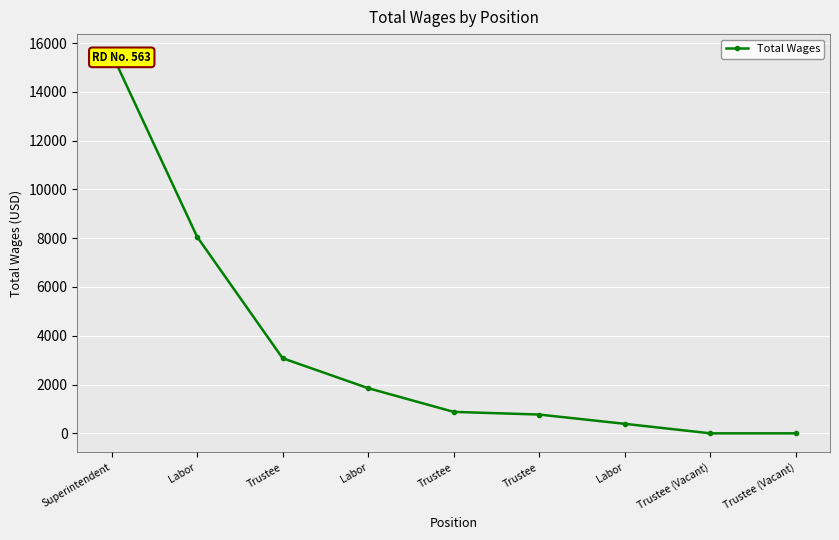

What is the sum of all values?

30623